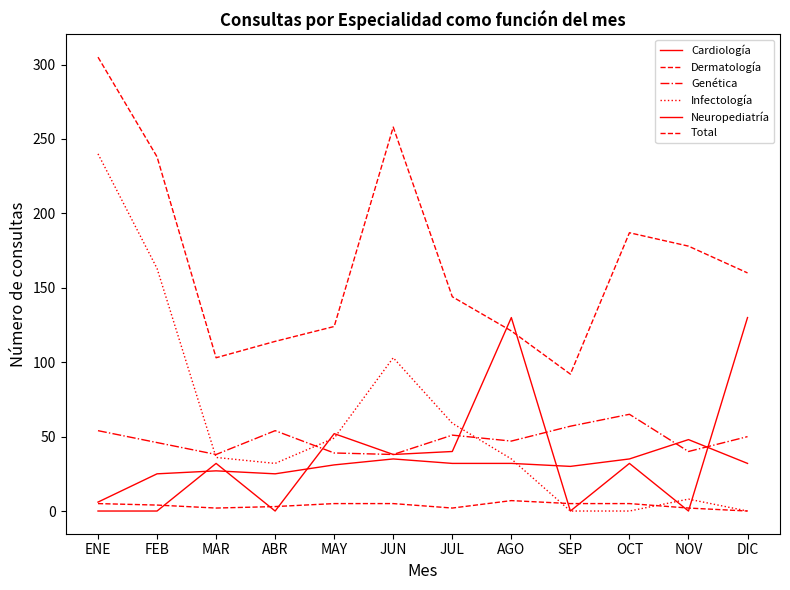

Reading right to left, extract all data points from this chart.

Cardiología: 130	0	32	0	130	40	38	52	0	32	0	0
Dermatología: 0	2	5	5	7	2	5	5	3	2	4	5
Genética: 50	40	65	57	47	51	38	39	54	38	46	54
Infectología: 0	8	0	0	35	59	103	49	32	36	163	240
Neuropediatría: 32	48	35	30	32	32	35	31	25	27	25	6
Total: 160	178	187	92	121	144	258	124	114	103	238	305